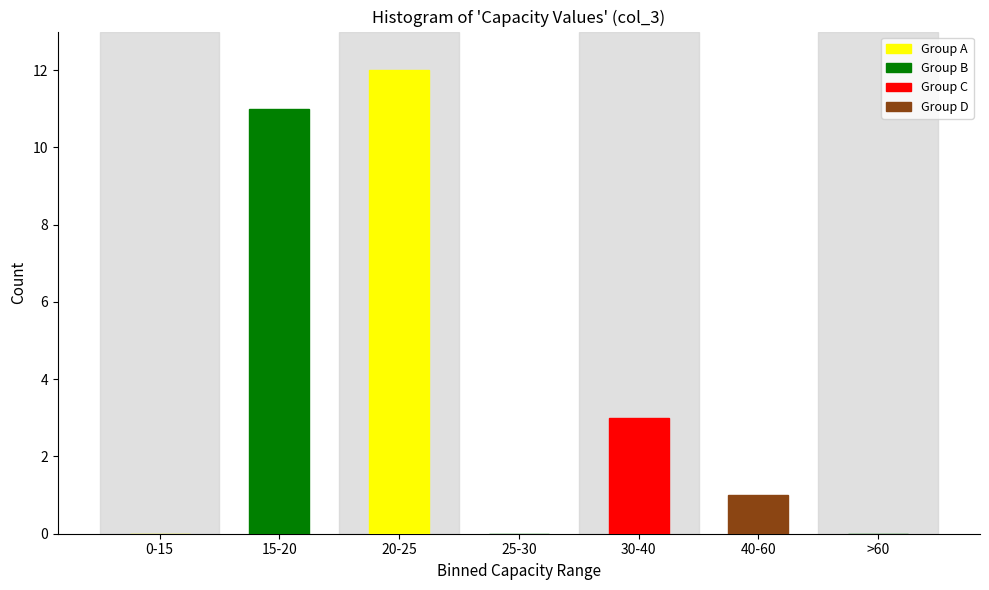

Reading right to left, extract all data points from this chart.

>60=0	40-60=1	30-40=3	25-30=0	20-25=12	15-20=11	0-15=0